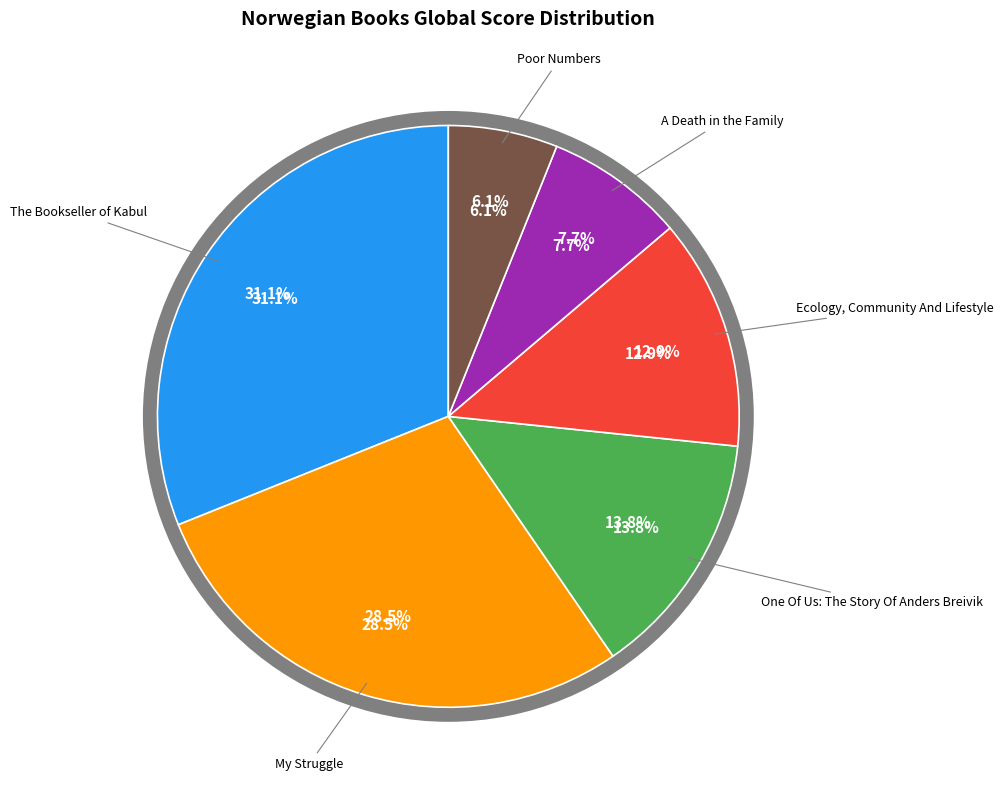

How many segments does this pie chart have?

6